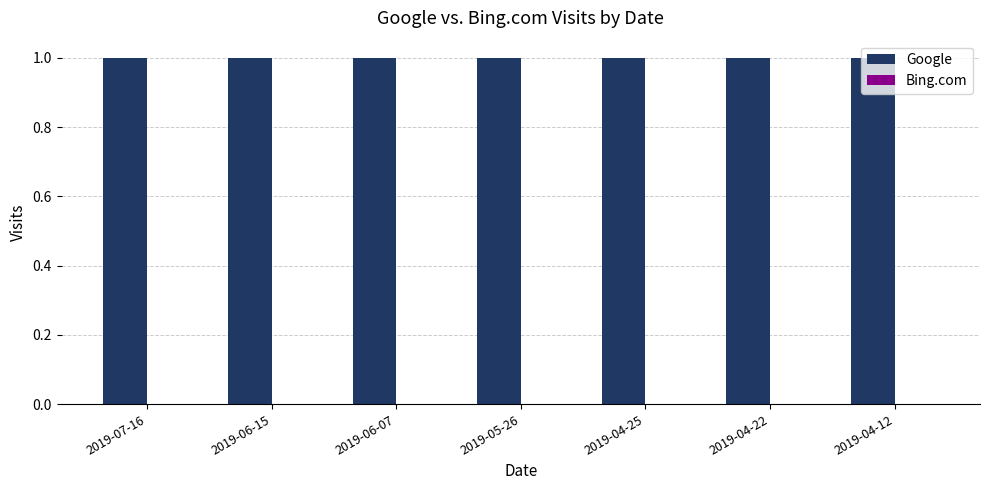

How many groups of bars are there?

7